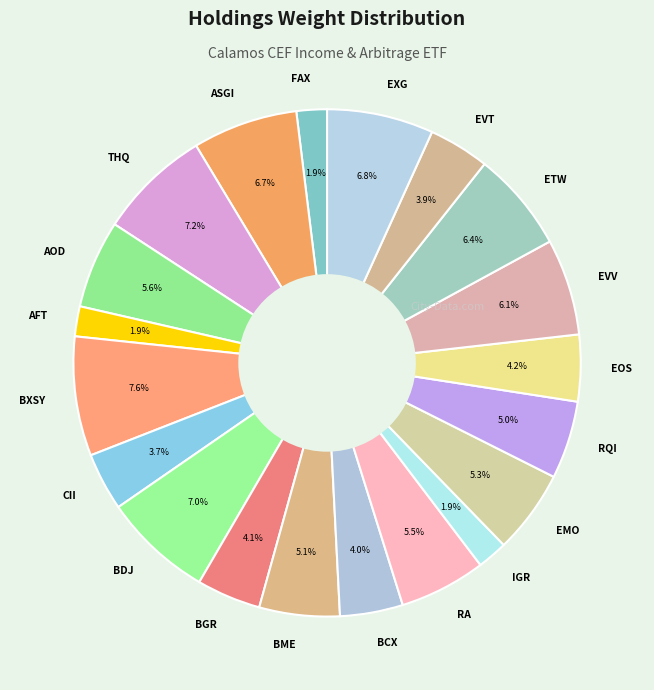

Is it true that AFT is 2% of the pie?

True